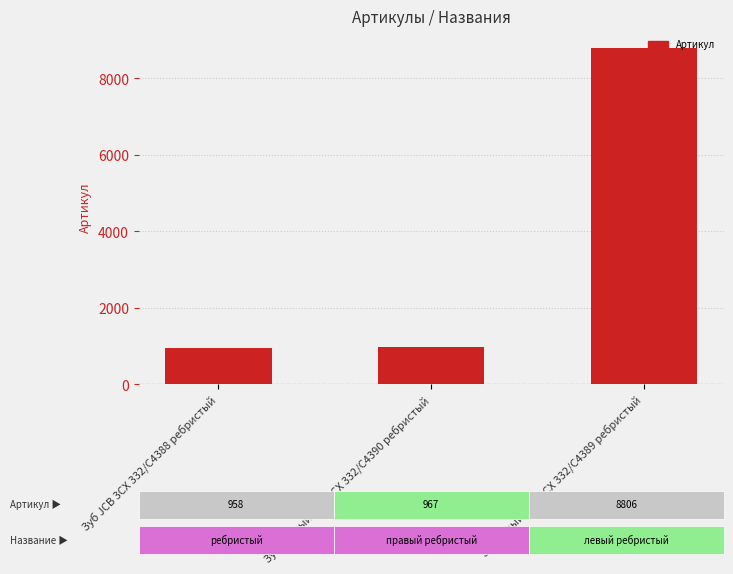

The value at Зуб левый JCB 3CX 332/C4389 ребристый is 8806. True or false?

True